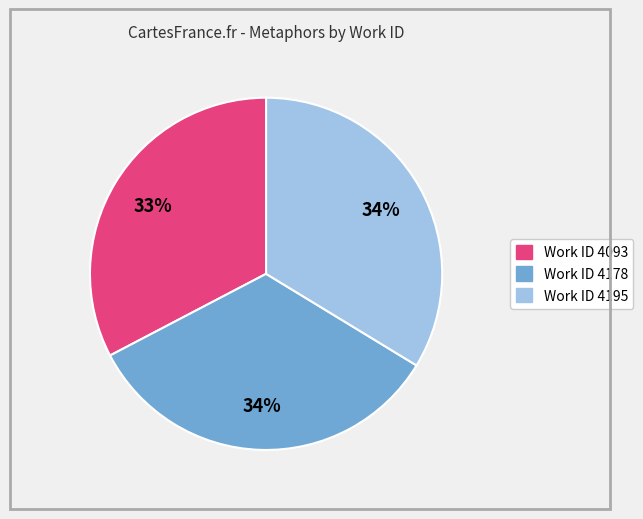

How many slices are in this pie chart?

3